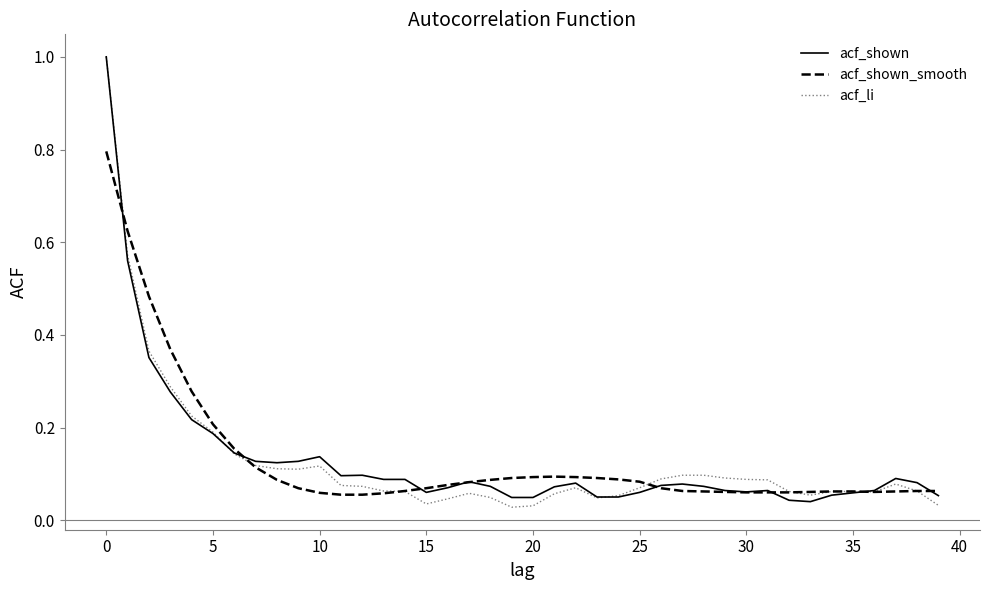

What is the maximum value for acf_shown?

1.0